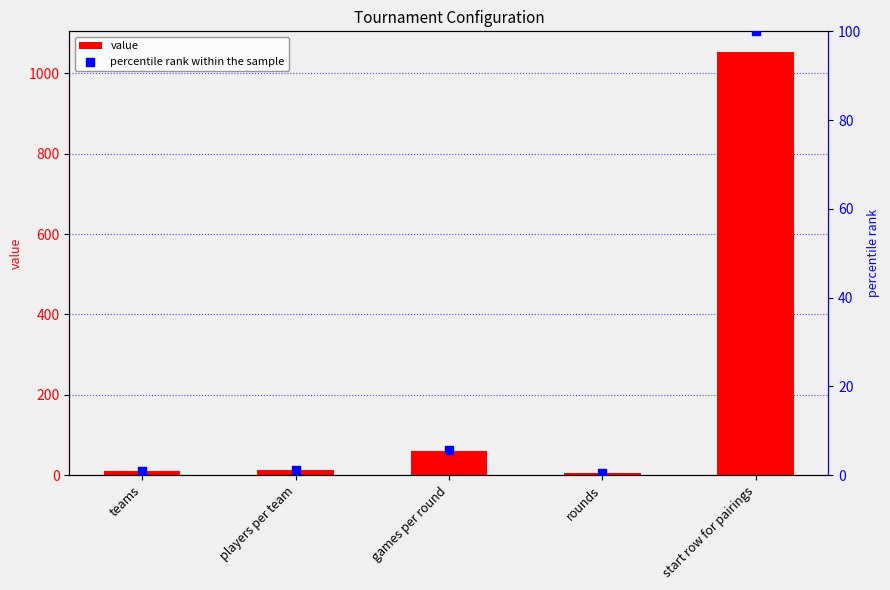

Which series has the largest Y range (max minus min)?

value